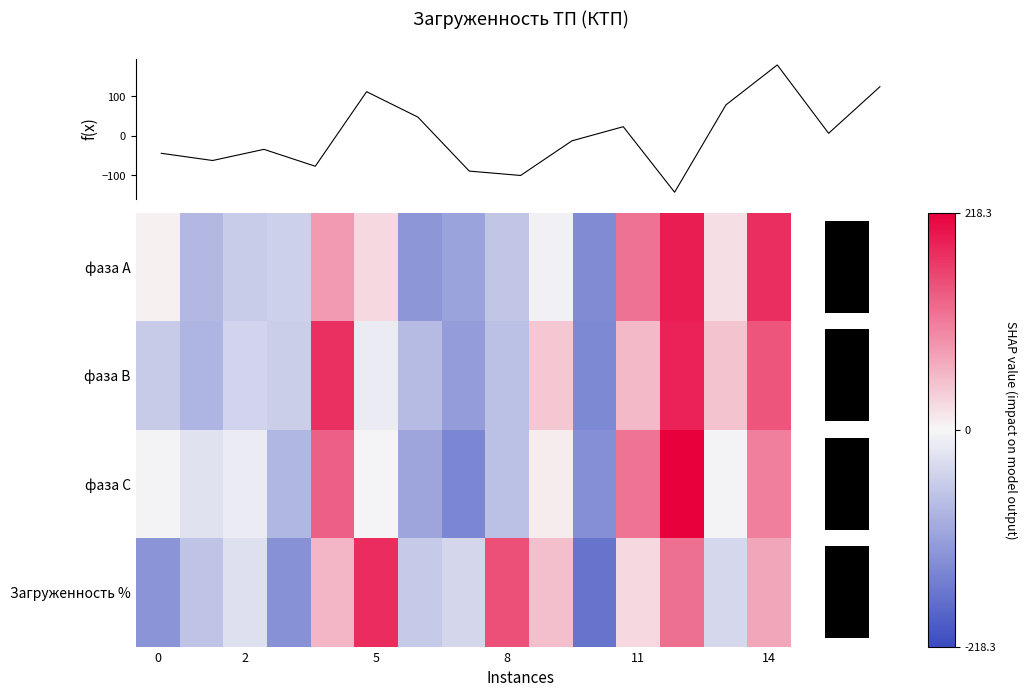

How many negative values does the фаза С series have?

10